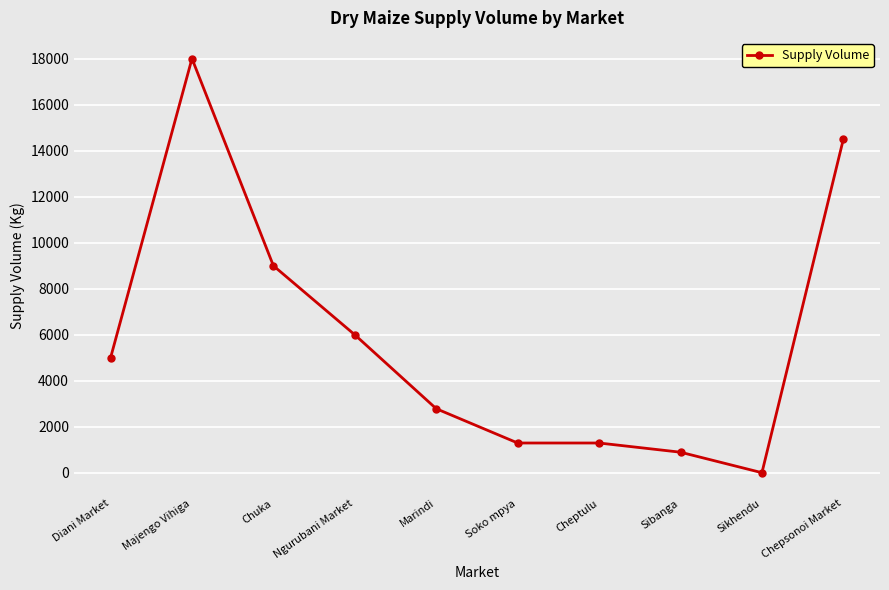

Count the number of data series in this chart.

1